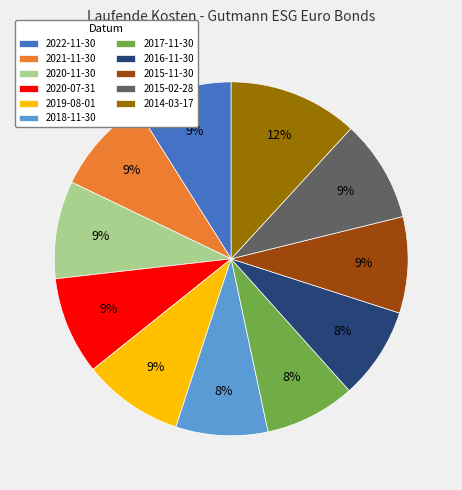

Is there any slice that represents more than half of the pie?

No